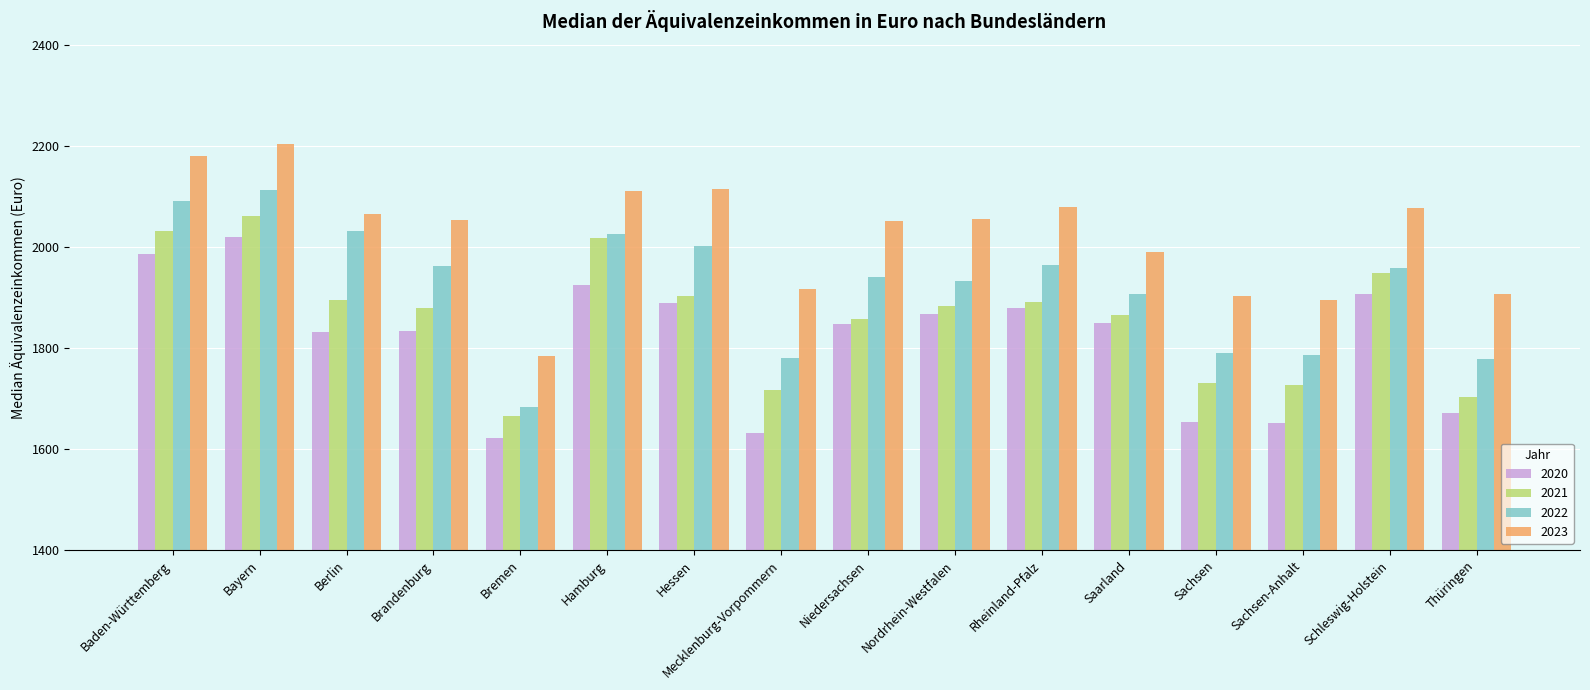

At which category is the sum across all series the highest?

Bayern